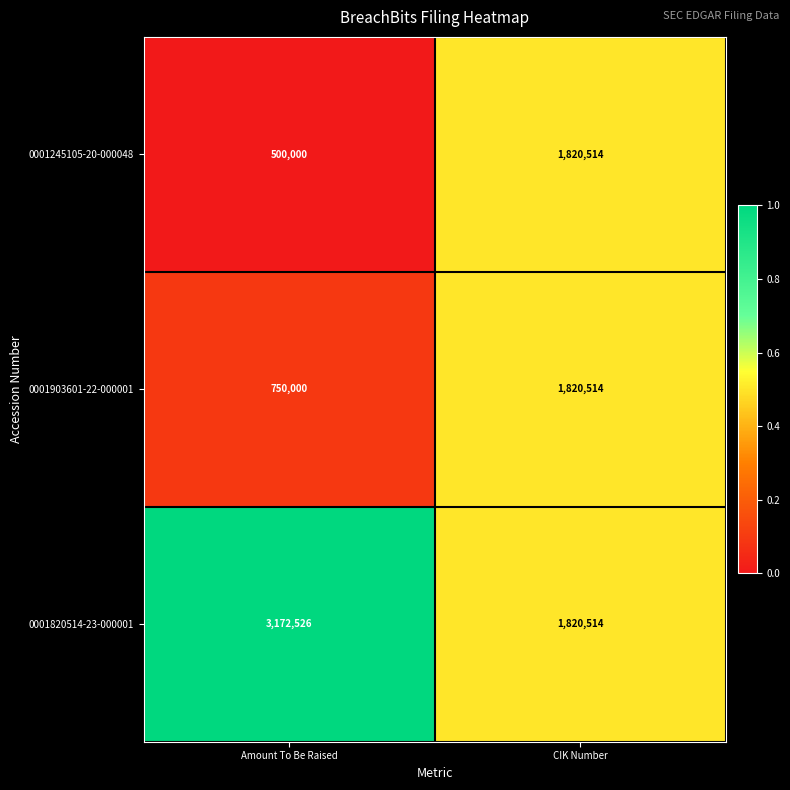

Rank the categories by 0001820514-23-000001 value from lowest to highest.

CIK Number, Amount To Be Raised